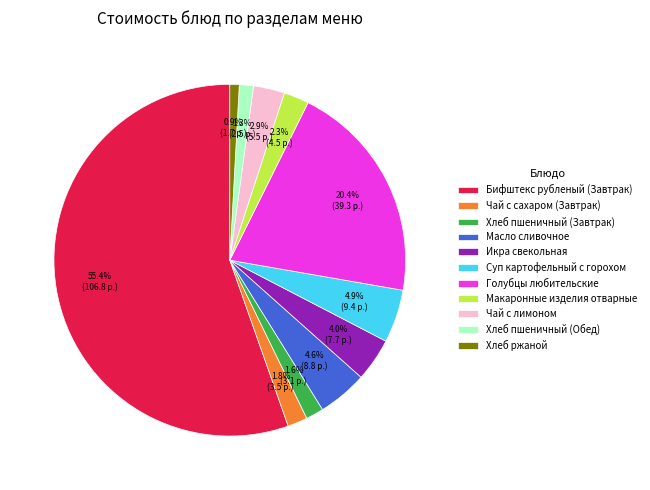

True or false: Голубцы любительские accounts for 20% of the total.

True